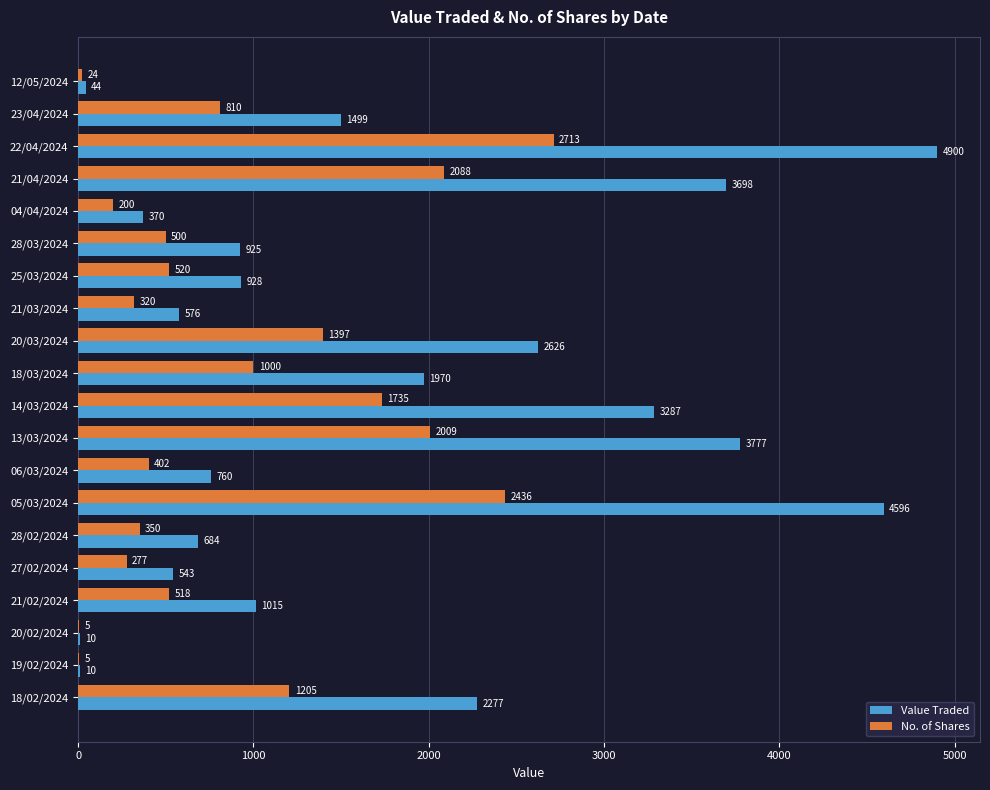

The value of Value Traded at 20/02/2024 is 10. True or false?

True